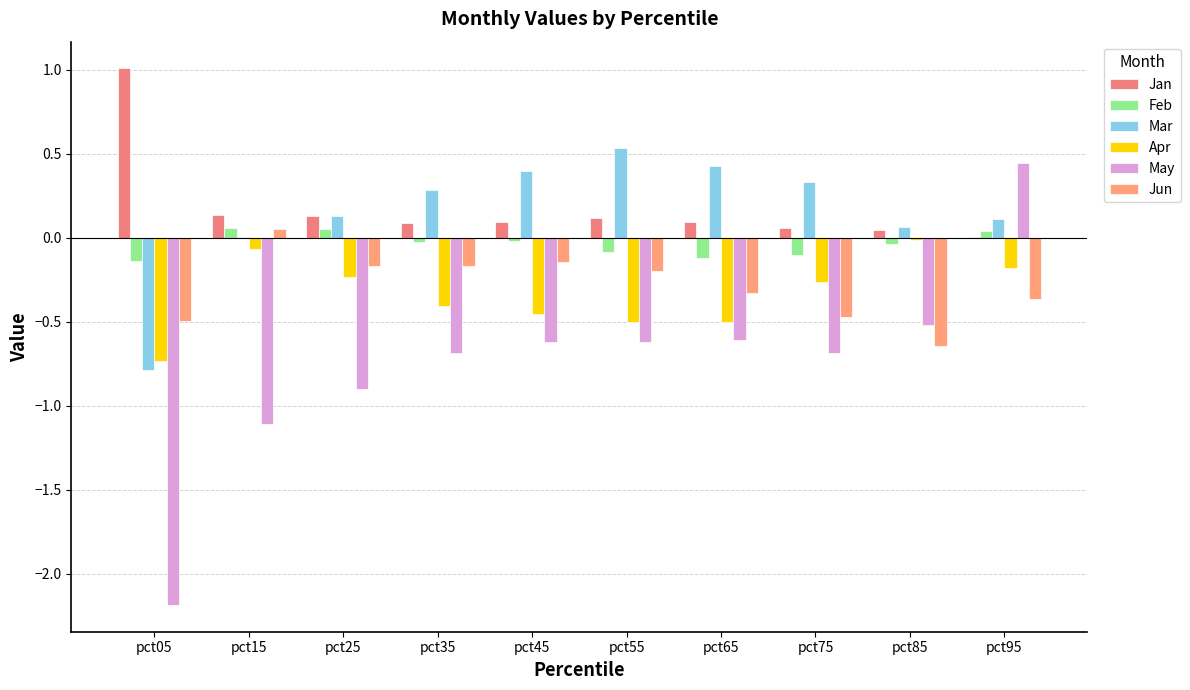

Which series has the widest spread of values?

May